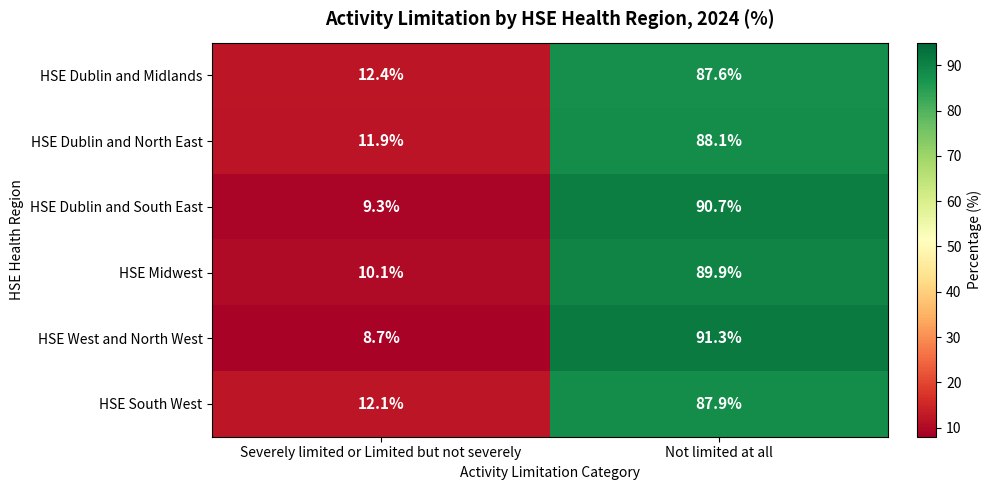

What is the spread (max minus min) of values at Severely limited or Limited but not severely?

3.7